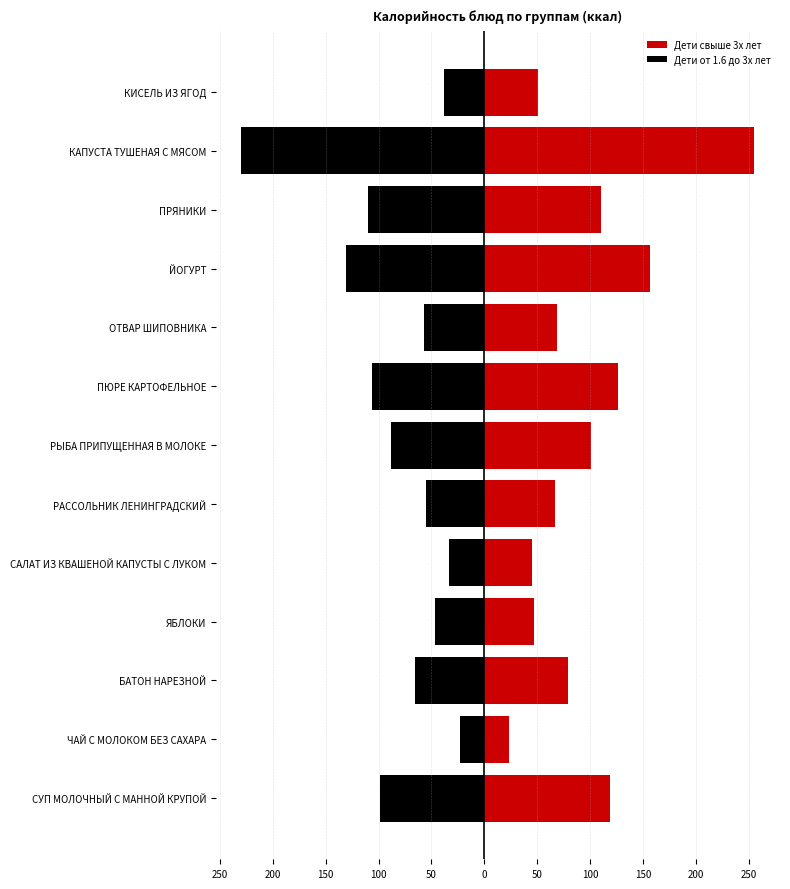

Reading left to right, extract all data points from this chart.

Дети свыше 3х лет: 118.6	23.4	78.6	47.0	44.6	66.2	101.0	125.9	68.2	156.6	109.8	255.0	50.8
Дети от 1.6 до 3х лет: -98.8	-23.4	-65.5	-47.0	-33.5	-55.2	-88.4	-106.5	-56.8	-130.5	-109.8	-229.5	-38.1